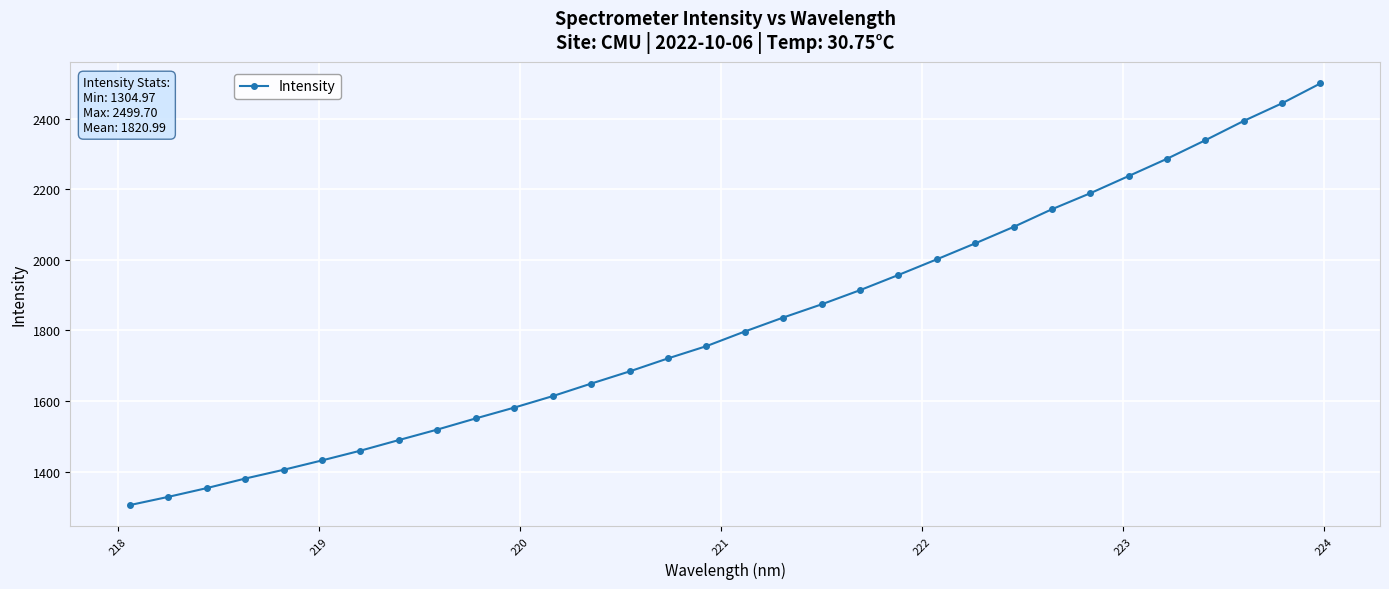

What is the value of the 25th point from the left?

2143.1